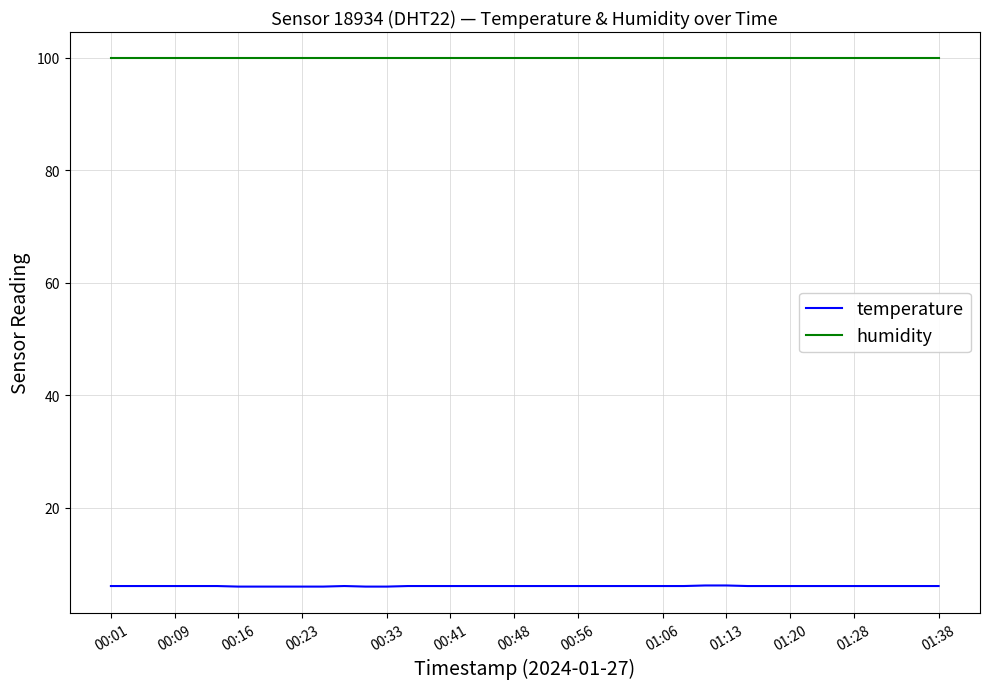

True or false: temperature and humidity cross at least once.

False